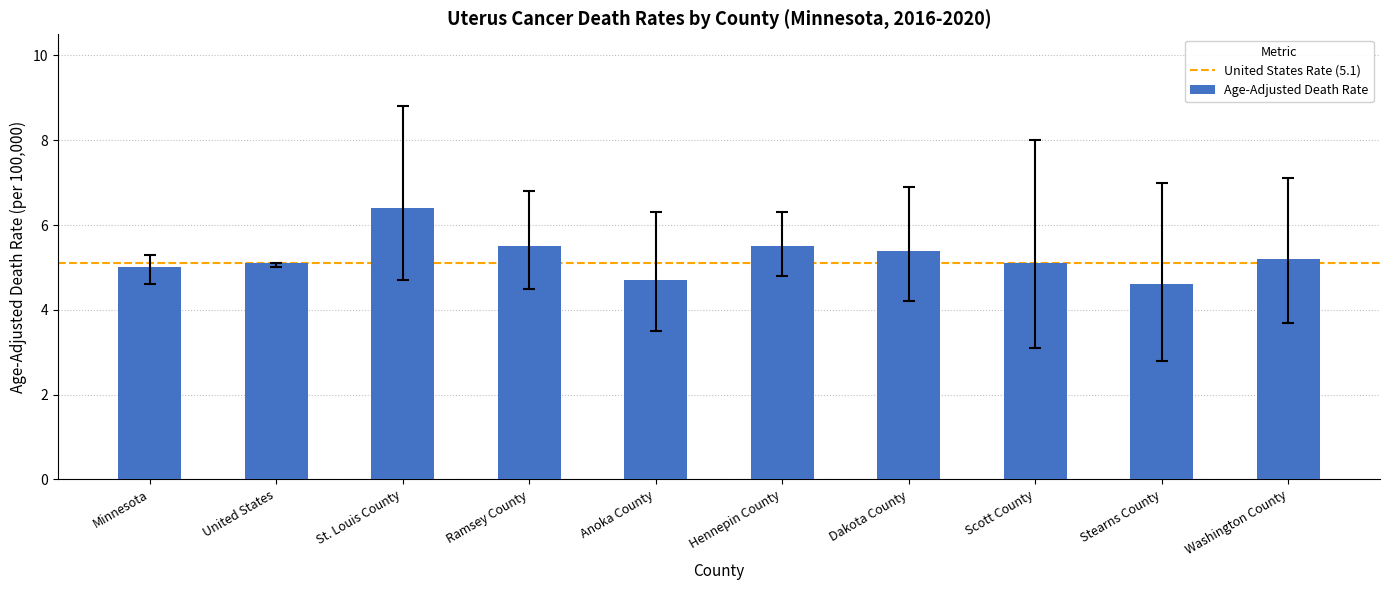

What value does the data have at Scott County?

5.1